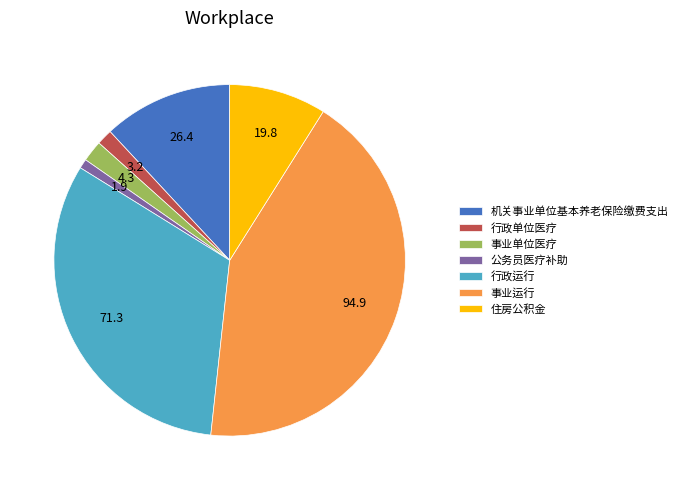

Approximately how many times larger is the value at 住房公积金 compared to 公务员医疗补助?

10.3